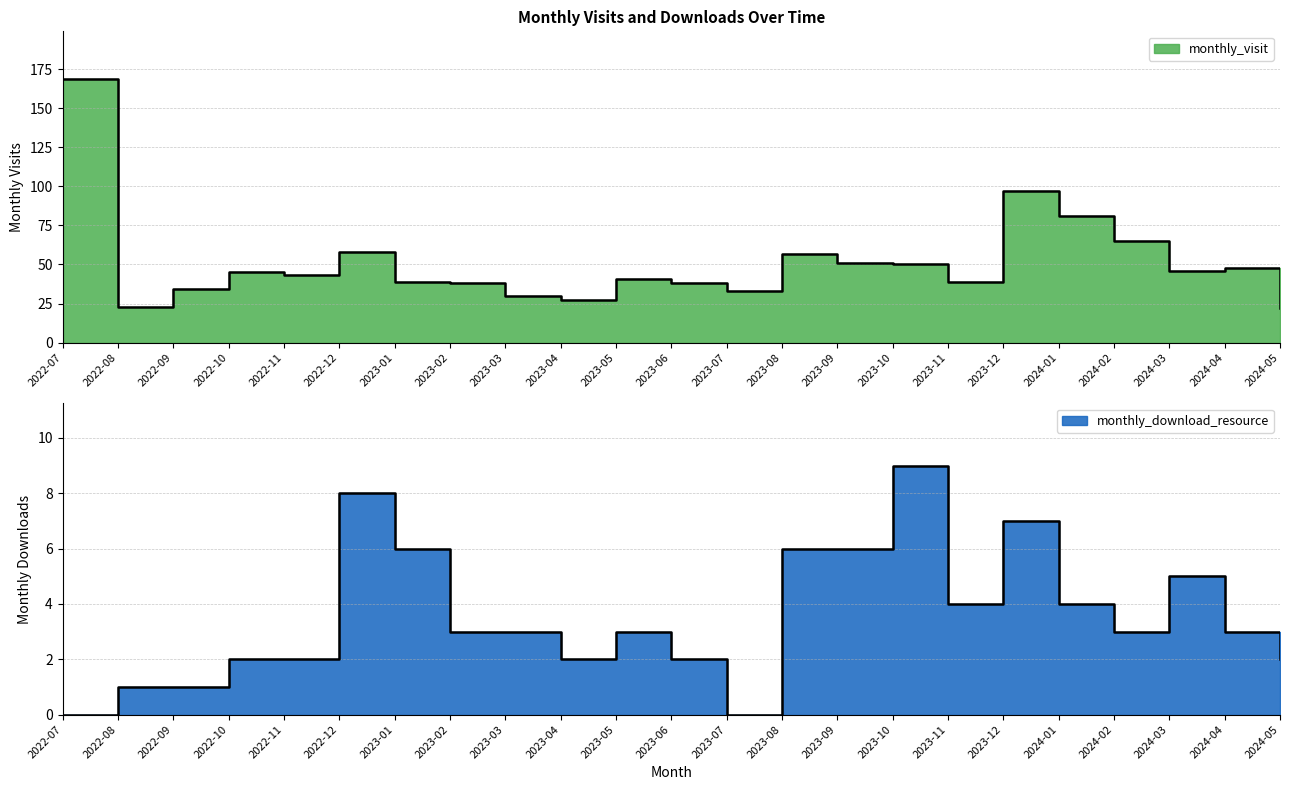

What is the difference between the second highest and second lowest values in the monthly_download_resource series?

8